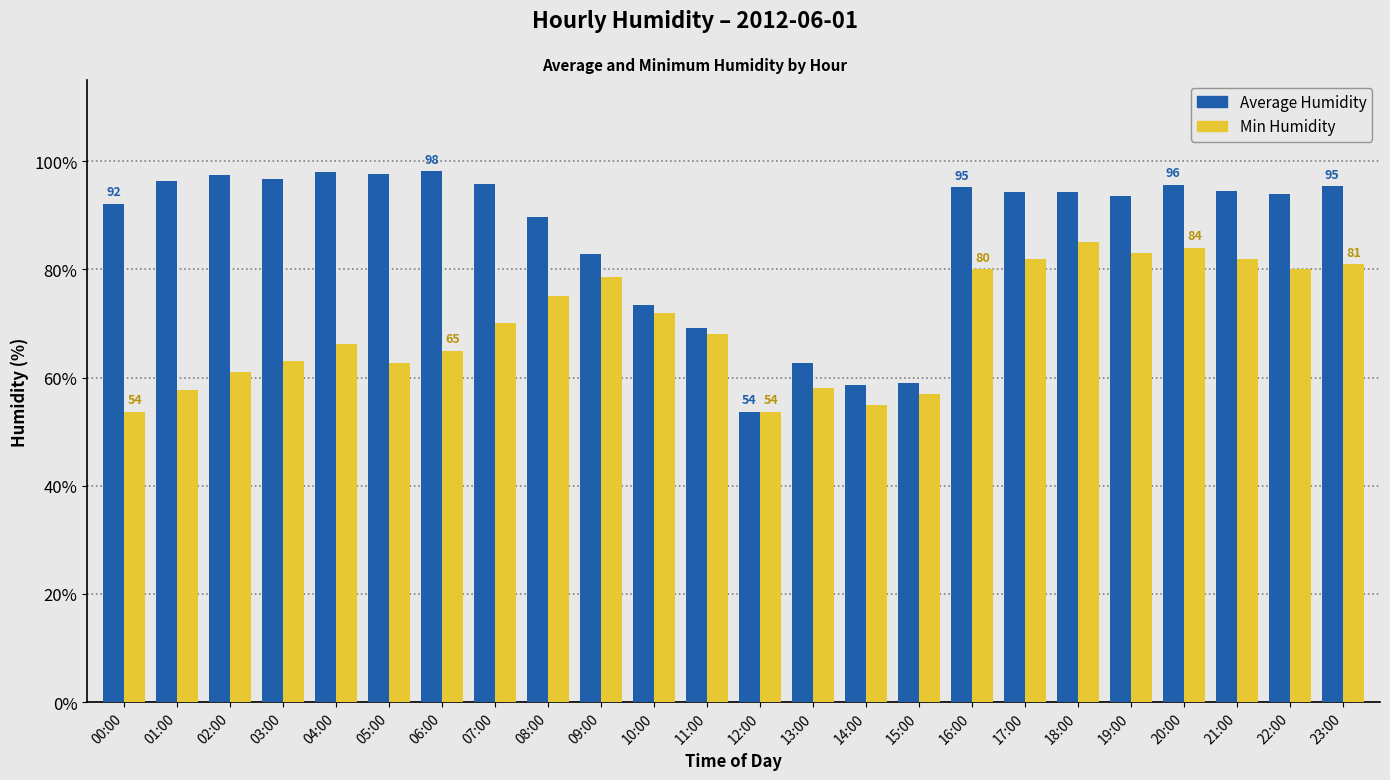

What is the sum of the Min Humidity values at 08:00 and 06:00?

140.0